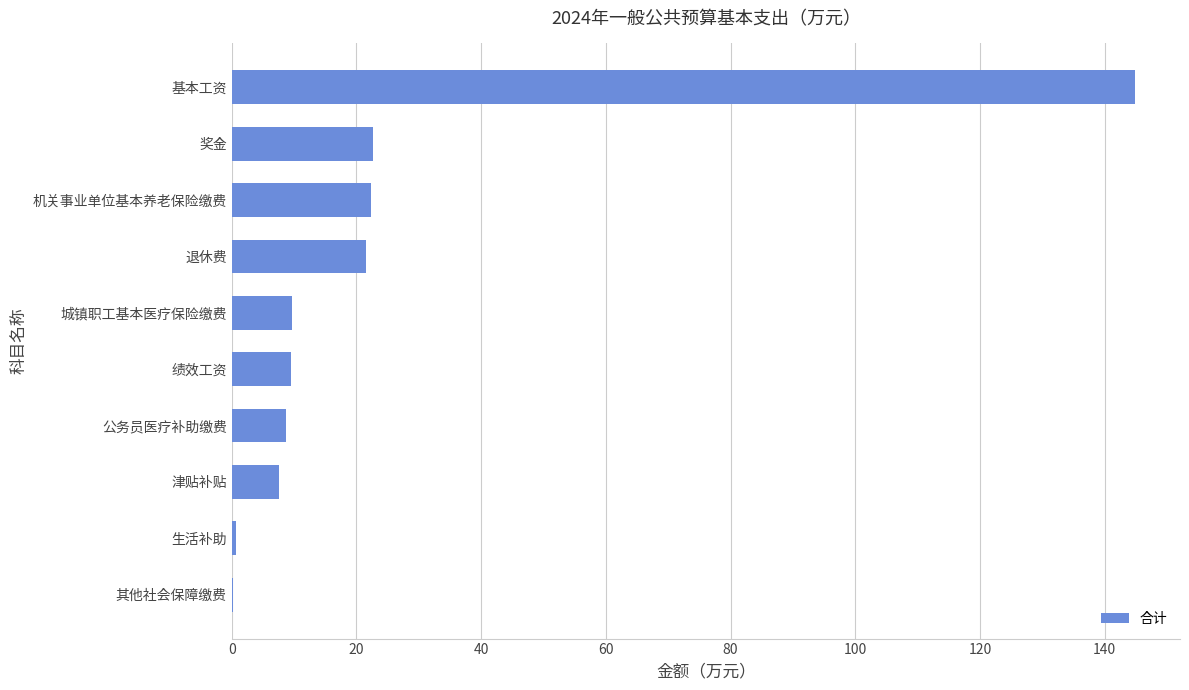

What is the sum of all values?

248.0